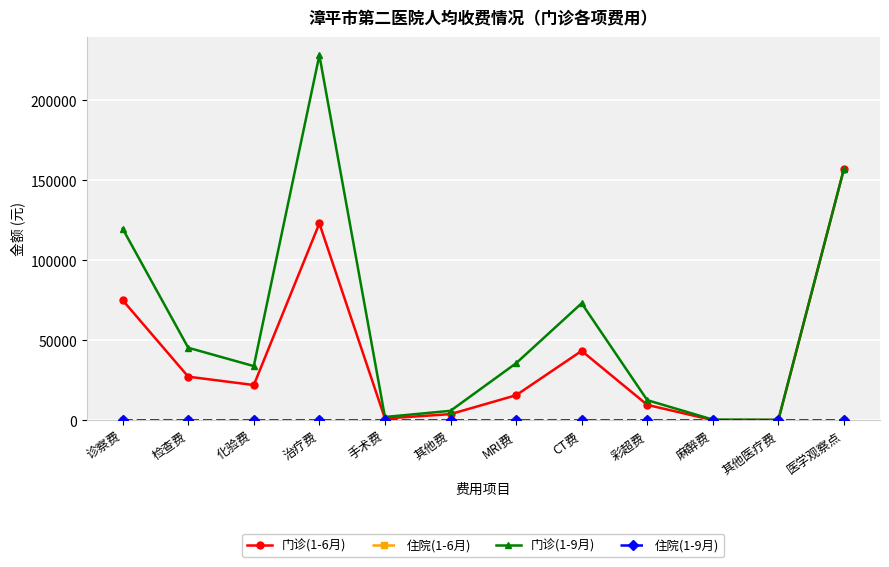

At how many categories does at least one series exceed 79131?

3